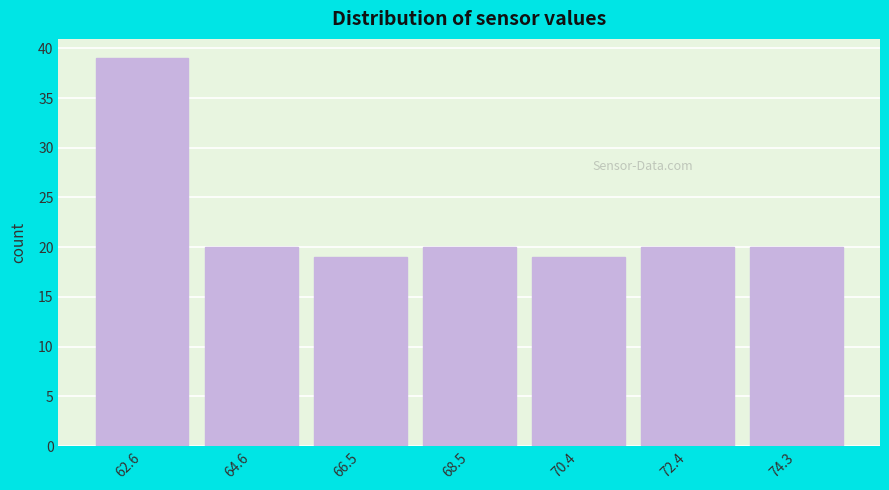

Reading right to left, extract all data points from this chart.

20	20	19	20	19	20	39